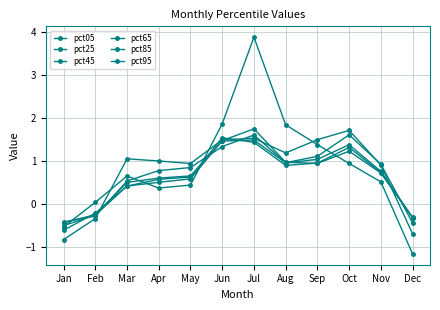

How many values in the pct65 series exceed 0?

9